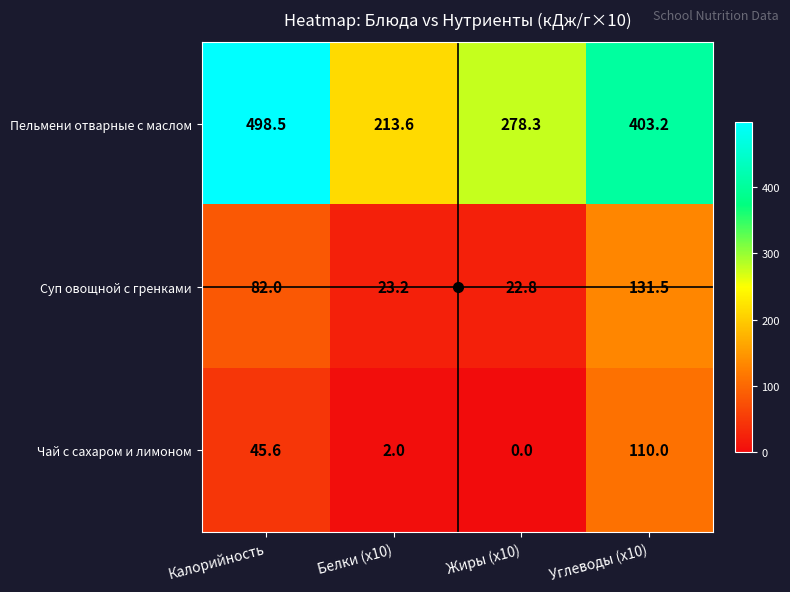

Count the number of categories in the chart.

4